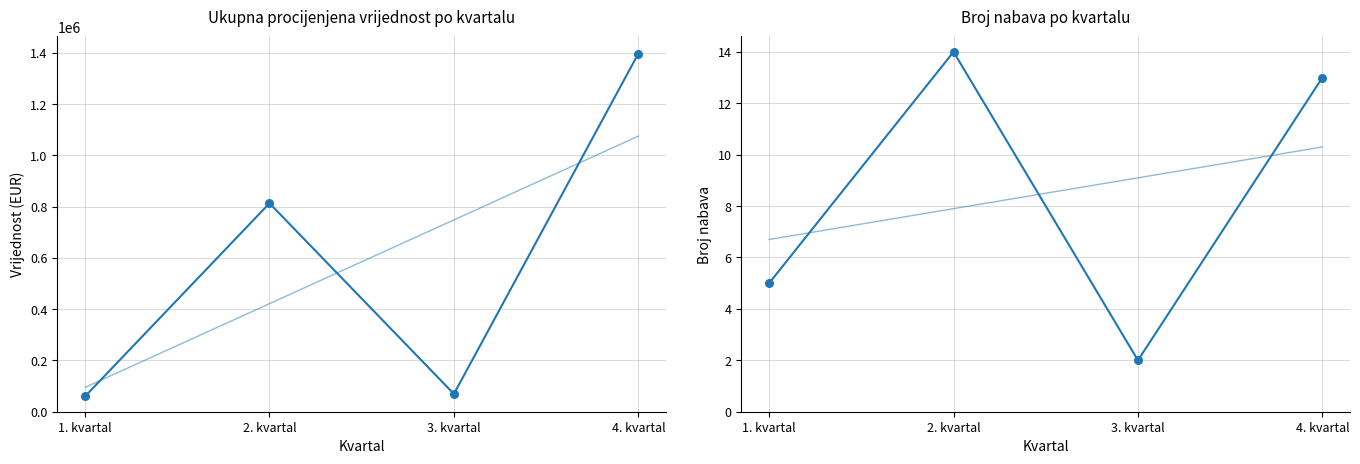

Which series has the largest total across all categories?

Procijenjena vrijednost (EUR)